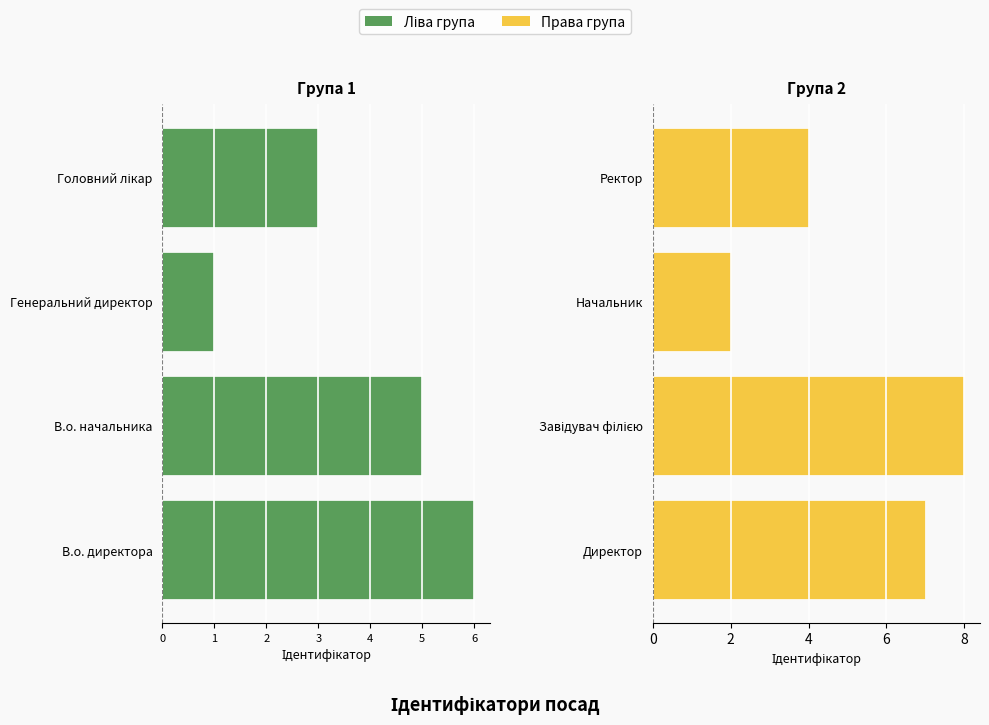

Which series has the largest range (max minus min)?

Права група